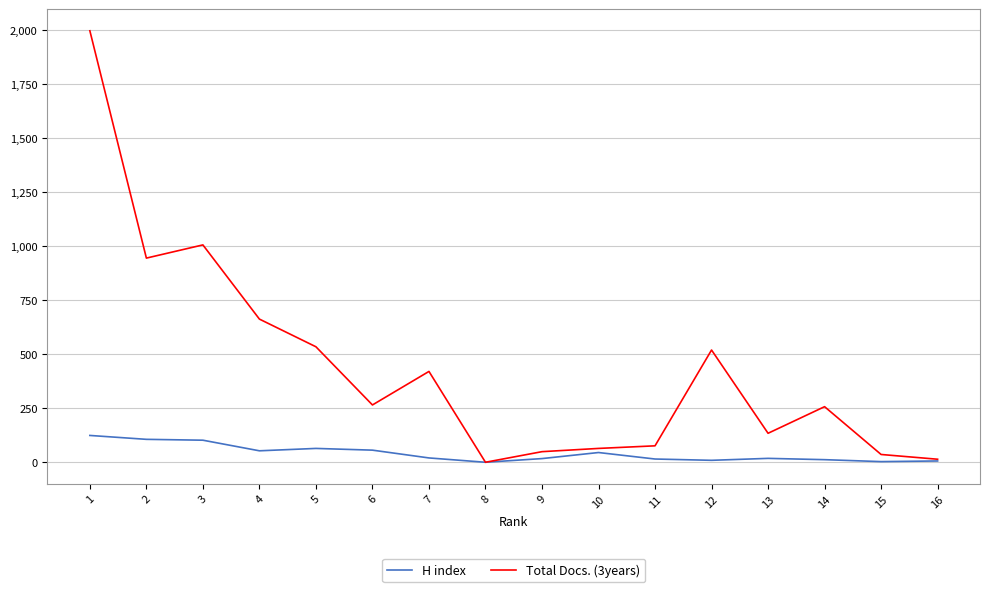

At how many categories does at least one series exceed 1346?

1